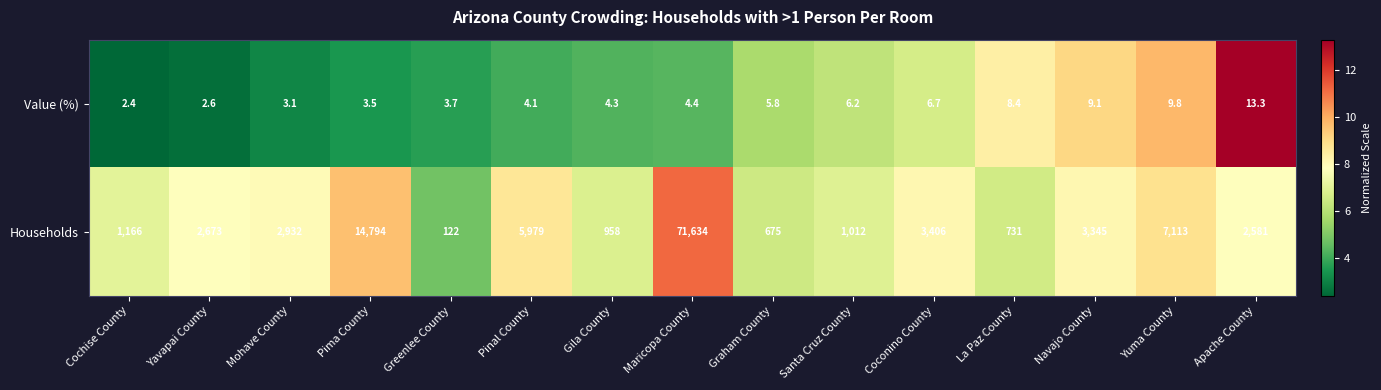

The Households series shows 1012.4 at La Paz County. True or false?

False